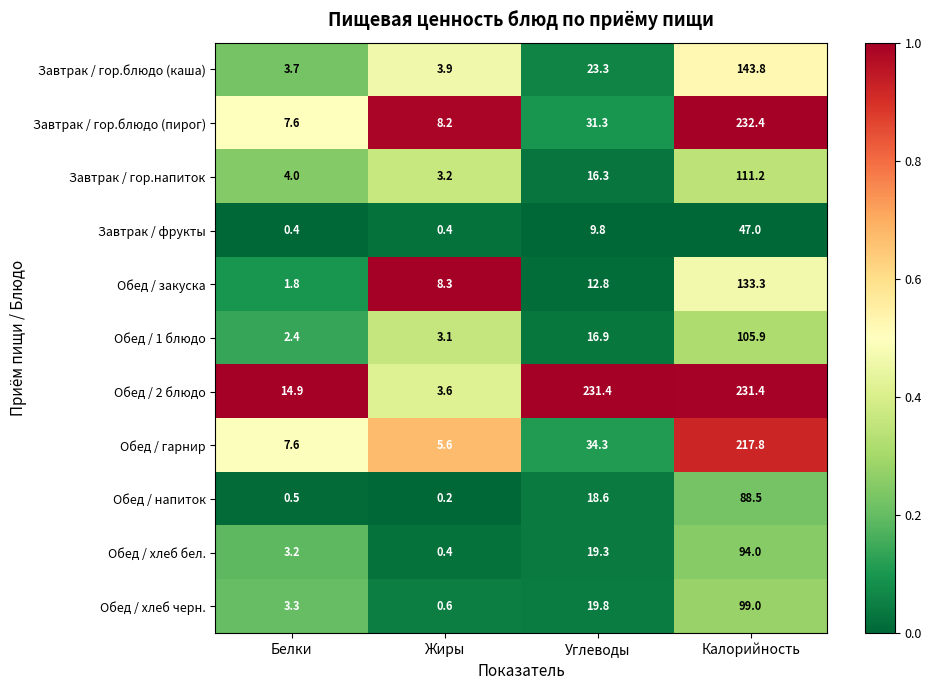

What is the difference between the Обед / хлеб бел. values at Белки and Калорийность?

90.8